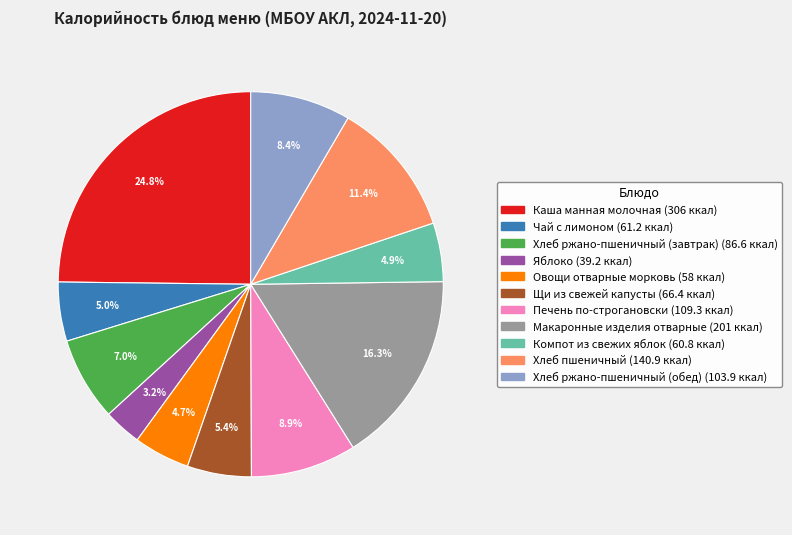

Which slice is the largest?

Каша манная молочная